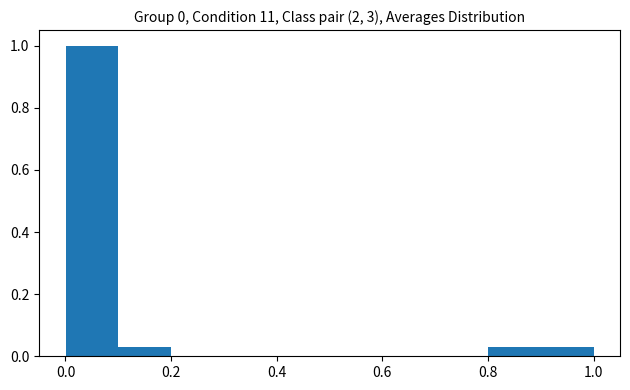

What is the height of the bar covering 0.1 to 0.2 on the x-axis? Neither the bar edges nor the heights are printed on the chart, so give them approximately, as read against the axes.

0.02